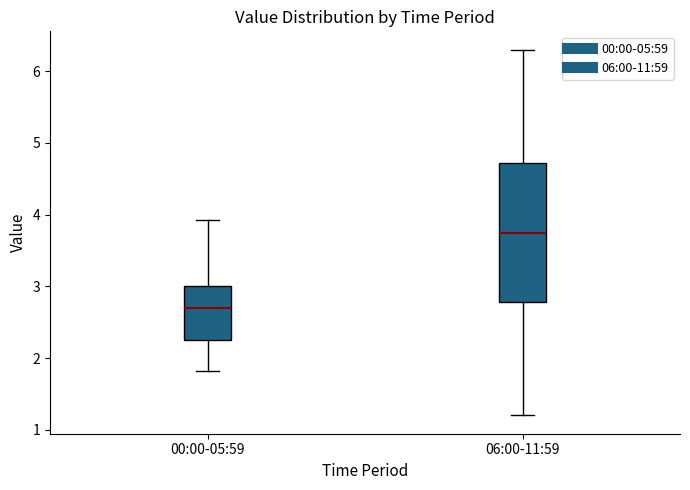

Reading left to right, transcribe this box plot: for each box, give where its median line is, the range the box spans, and where its two whiskers end, as read against the y-axis. The values are not printed on the chart, so give them approximately, as read against the axis.

00:00-05:59: median 2.7, box 2.3 to 3.0, whiskers 1.8 to 3.9
06:00-11:59: median 3.8, box 2.8 to 4.7, whiskers 1.2 to 6.3